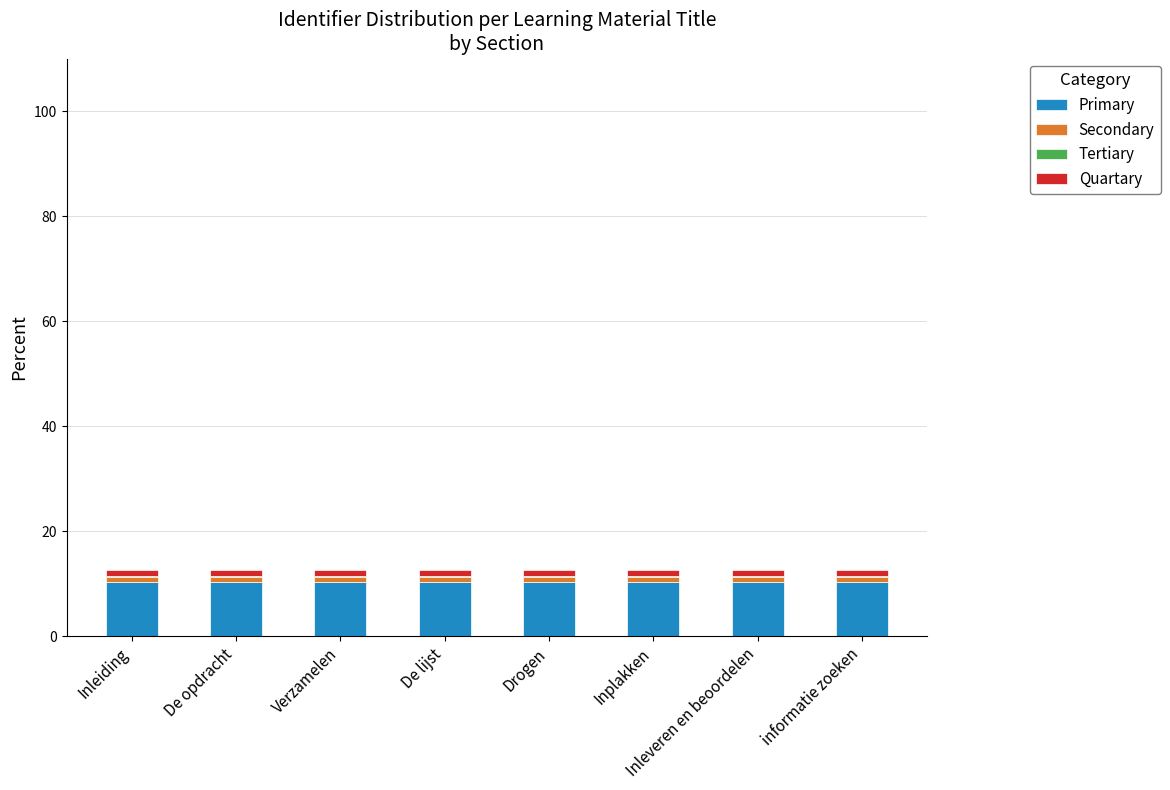

Is it true that Primary equals 4.0 at Inplakken?

False